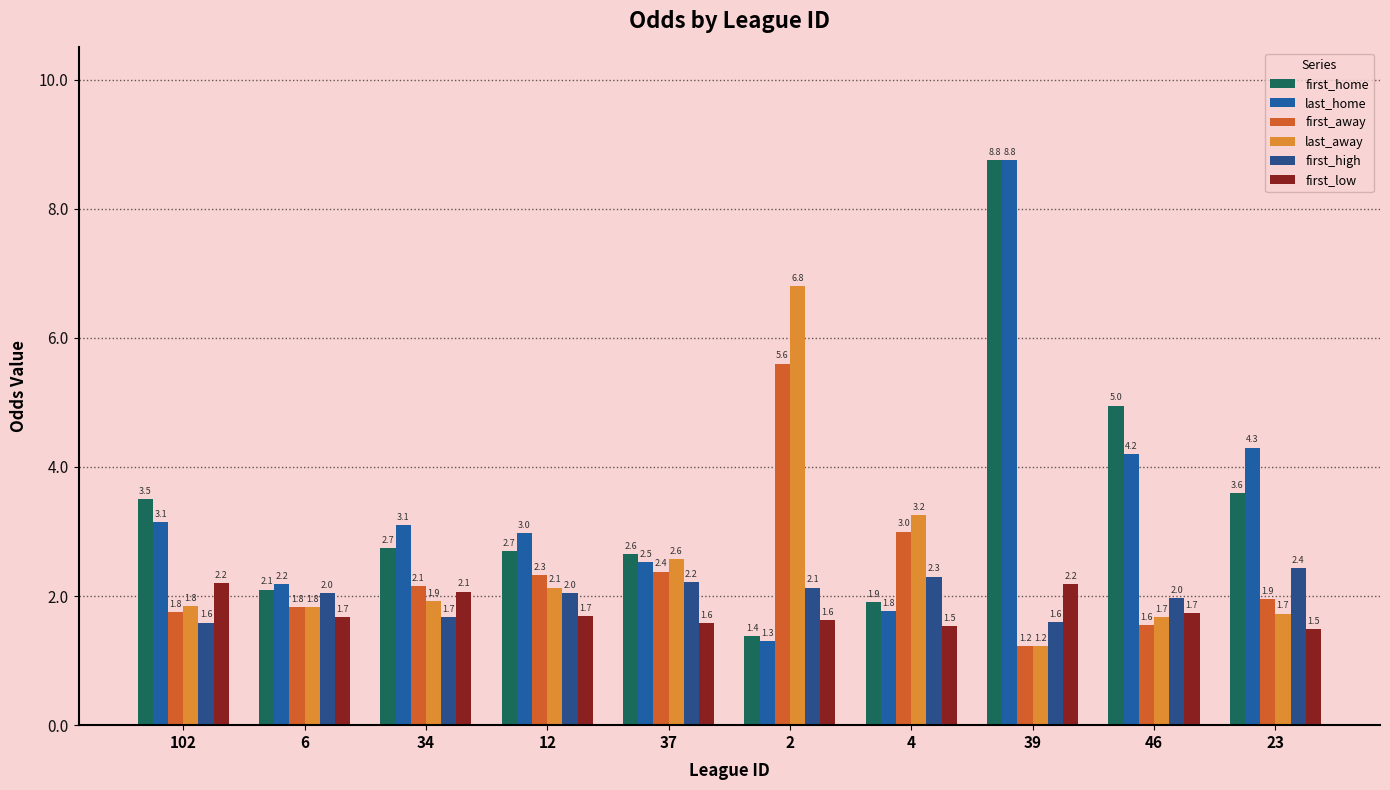

What is the difference between the maximum and minimum values in the last_away series?

5.6